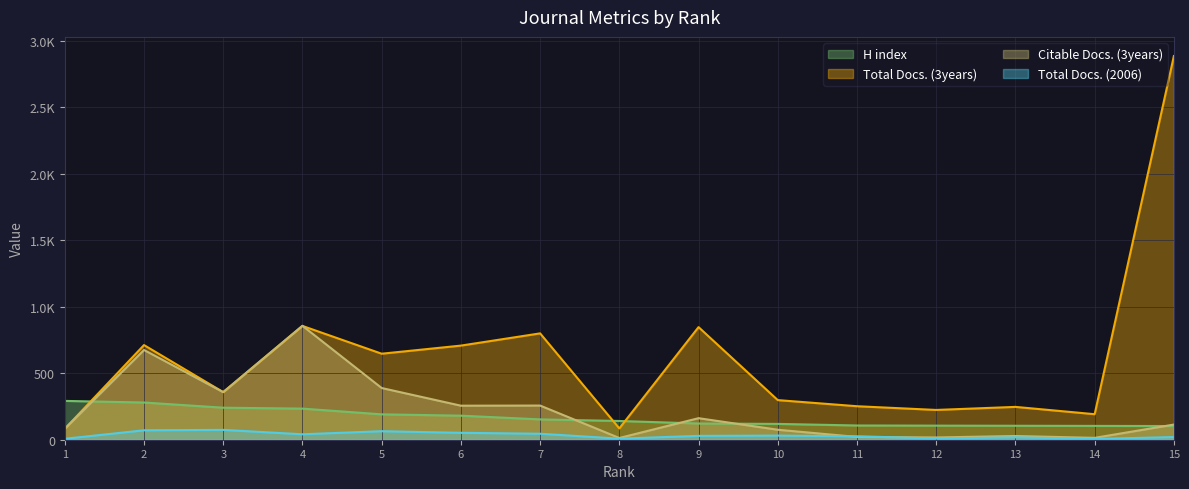

How many series are shown in this chart?

4